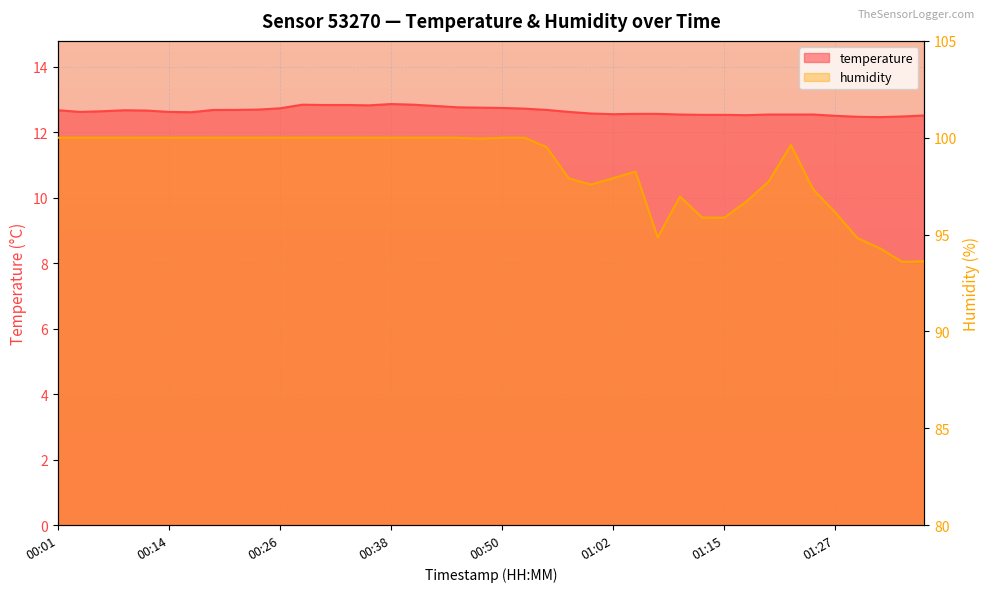

Which series has the largest range (max minus min)?

humidity